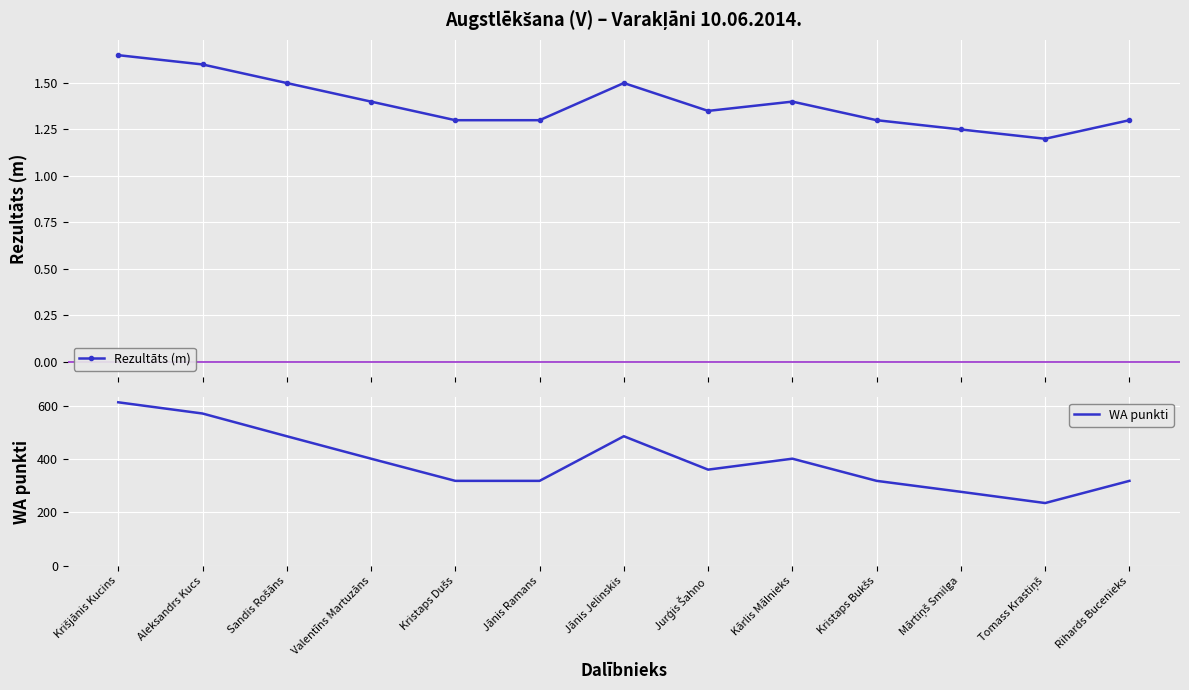

What is the spread (max minus min) of values at Krišjānis Kucins?

610.4